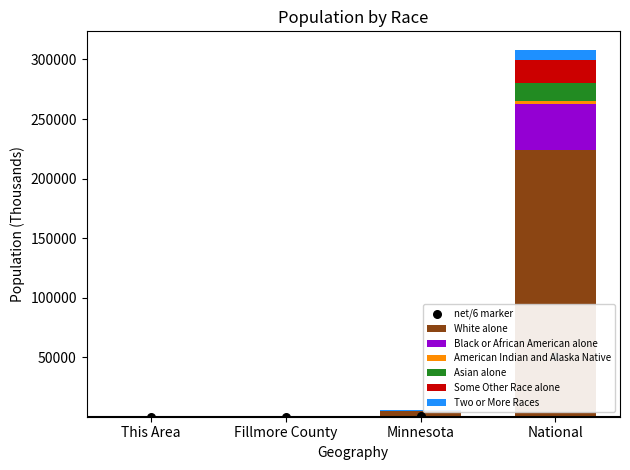

Which series reaches the maximum Y coordinate?

White alone